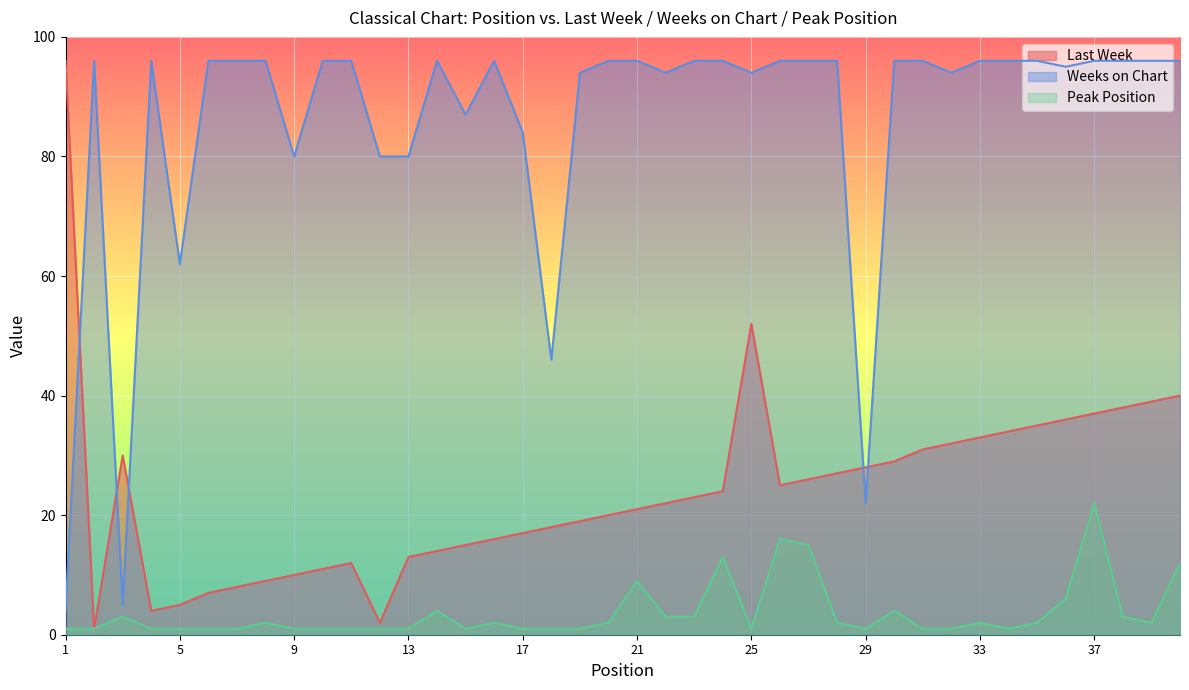

At which label is Weeks on Chart closest to 50?

18